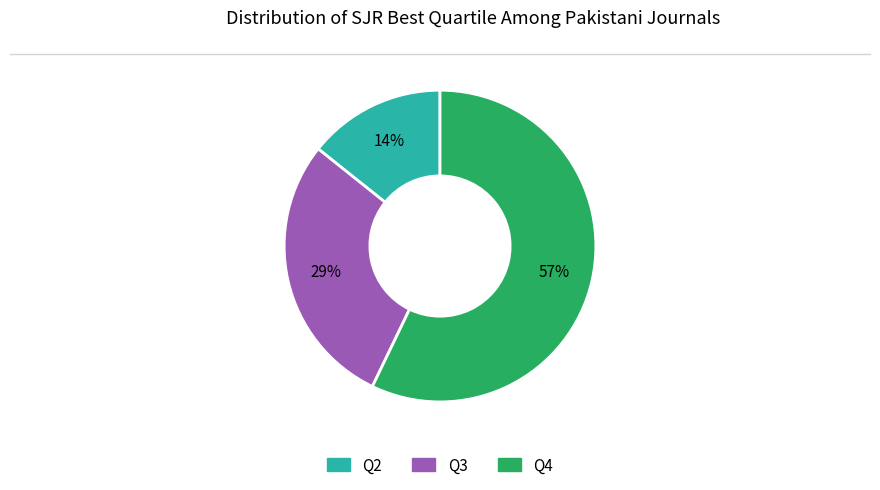

To the nearest percent, what is the average slice percentage?

33%